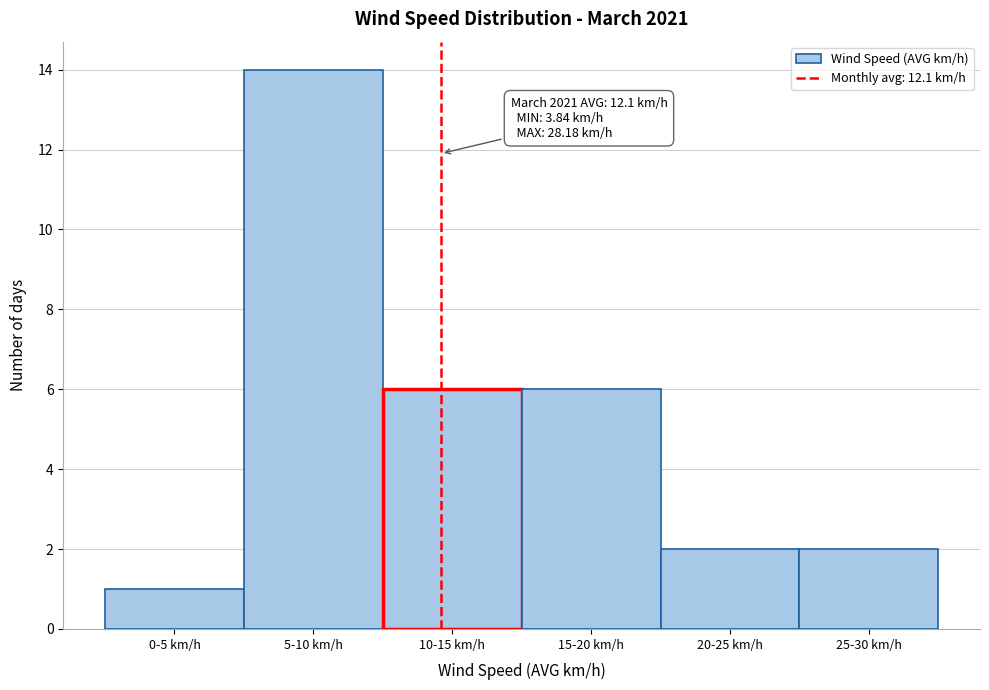

Reading left to right, extract all data points from this chart.

1	14	6	6	2	2